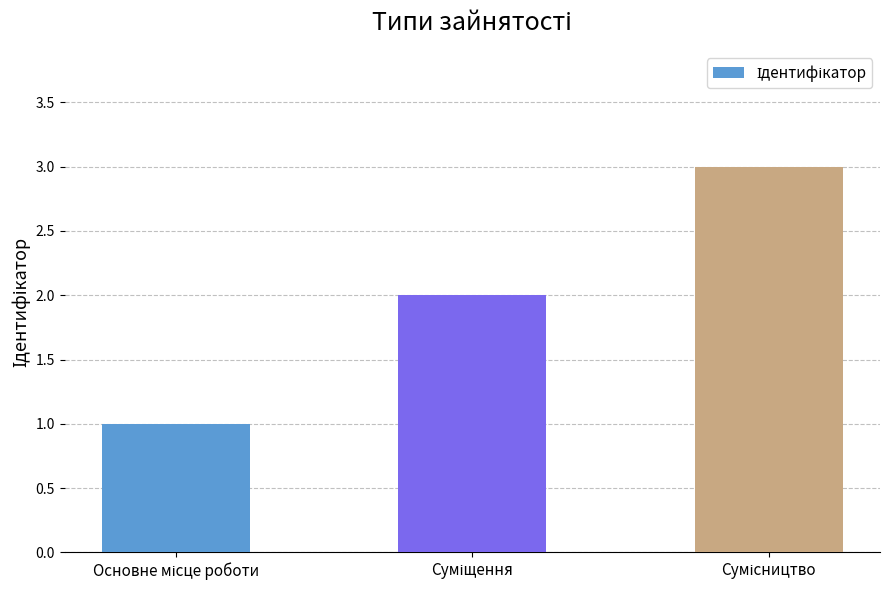

Reading left to right, what are all the values shown in this chart?

1	2	3